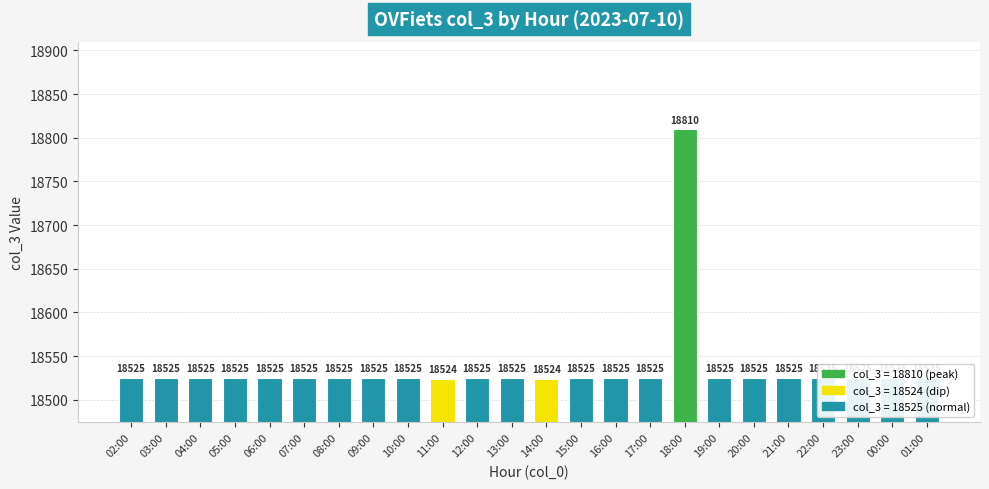

The value at 04:00 is 18525. True or false?

True